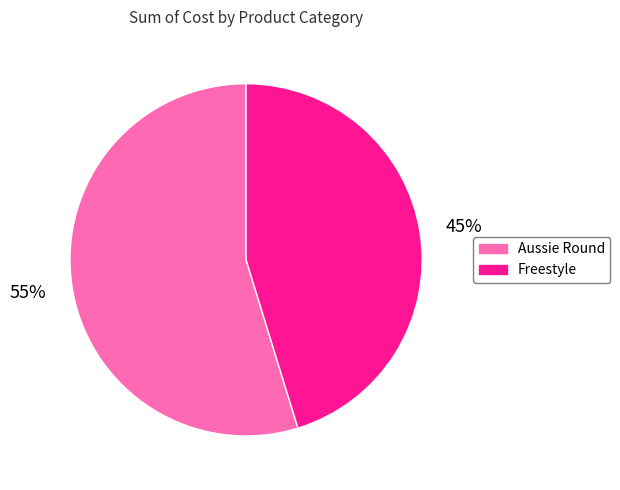

Does any single category account for the majority?

Yes